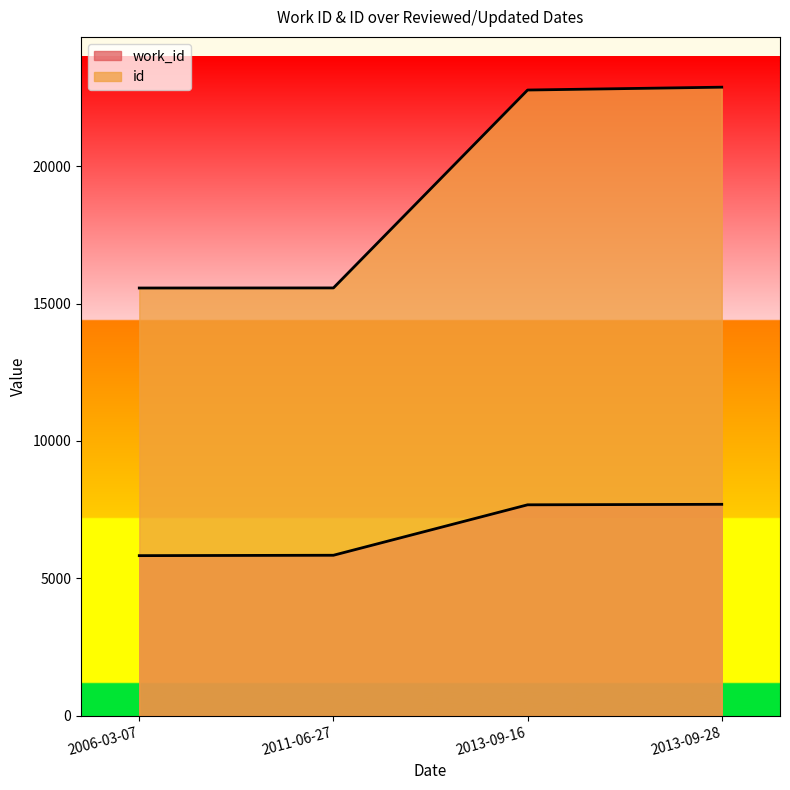

True or false: work_id and id intersect in this chart.

False